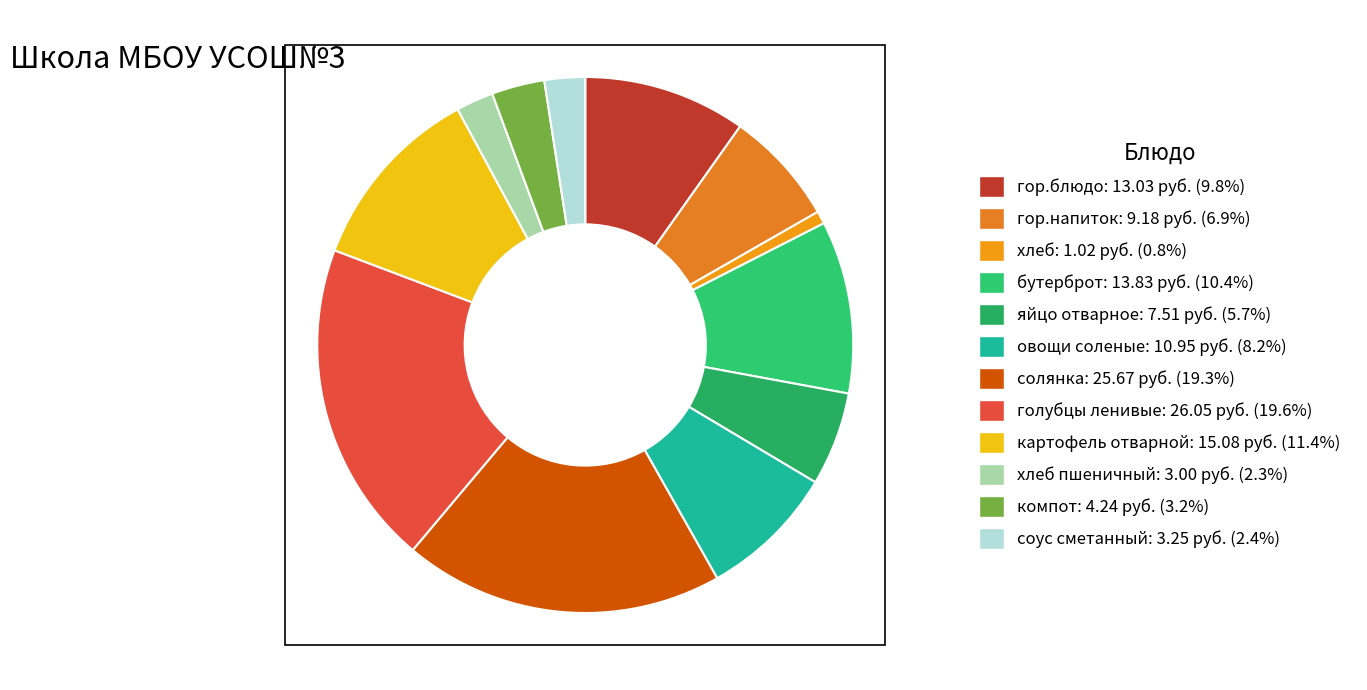

Which slice is the smallest?

хлеб